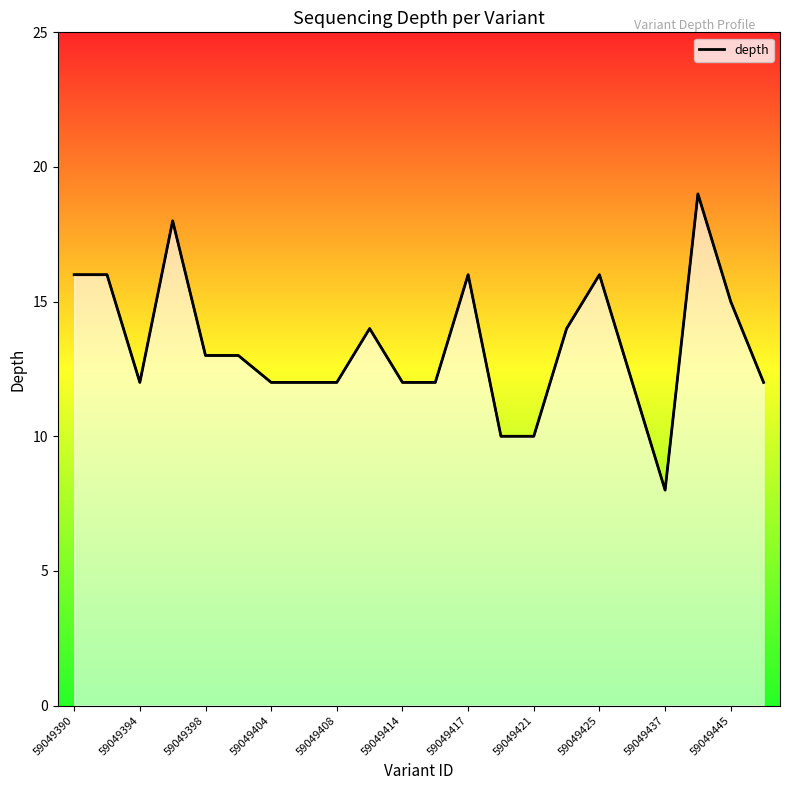

Approximately how many times larger is the value at 13 compared to 59049425?

0.8